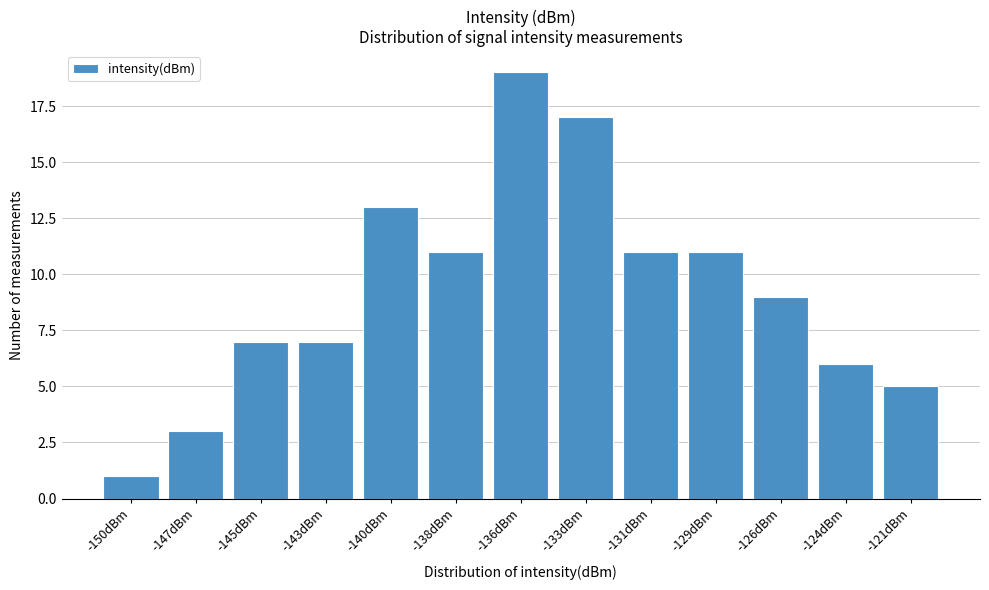

Reading left to right, extract all data points from this chart.

-150dBm=1	-147dBm=3	-145dBm=7	-143dBm=7	-140dBm=13	-138dBm=11	-136dBm=19	-133dBm=17	-131dBm=11	-129dBm=11	-126dBm=9	-124dBm=6	-121dBm=5